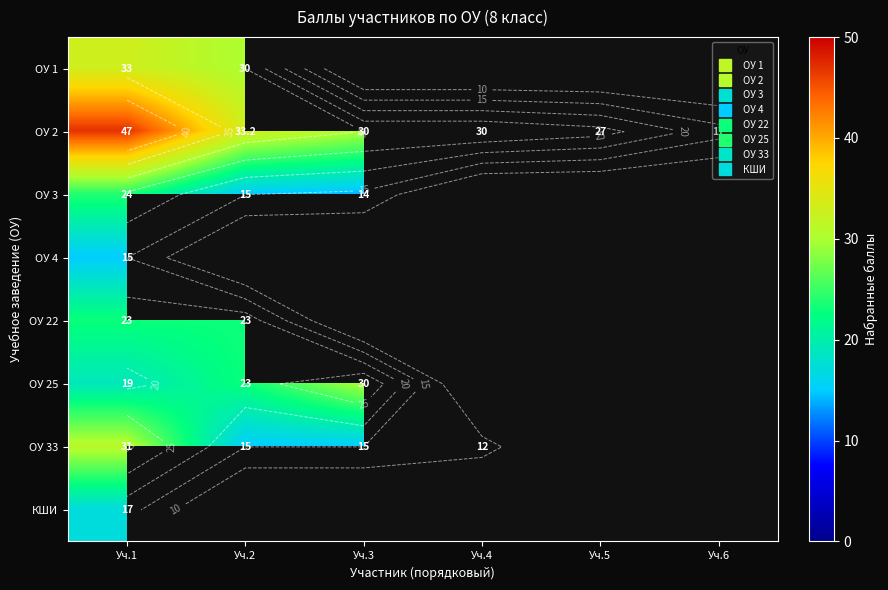

Which series has the widest spread of values?

ОУ 2